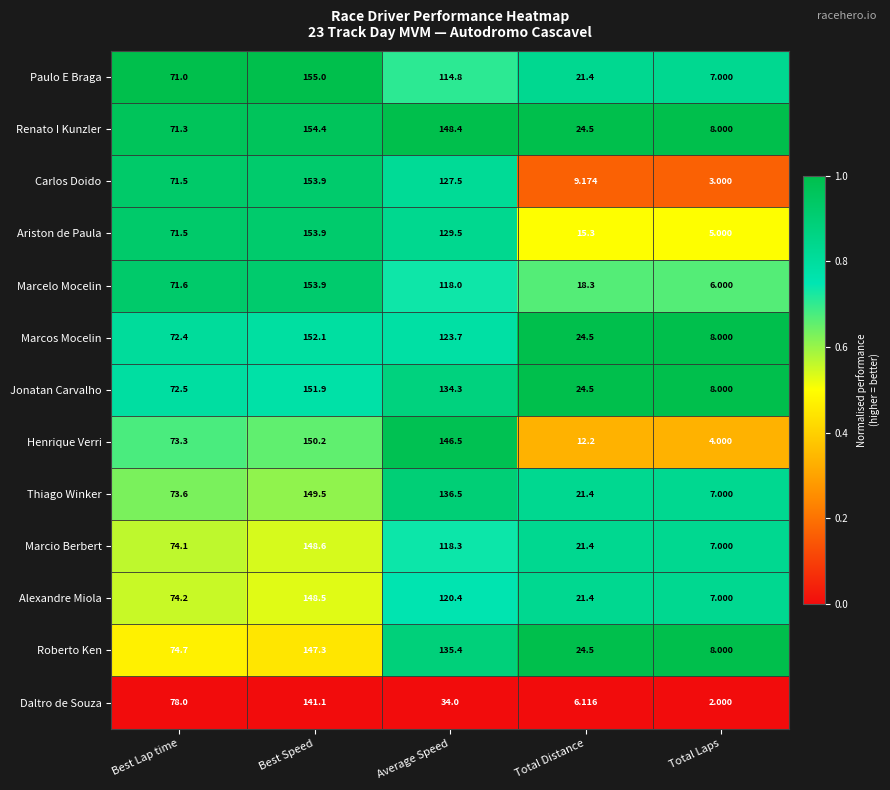

At which label does Henrique Verri reach its minimum?

Total Laps